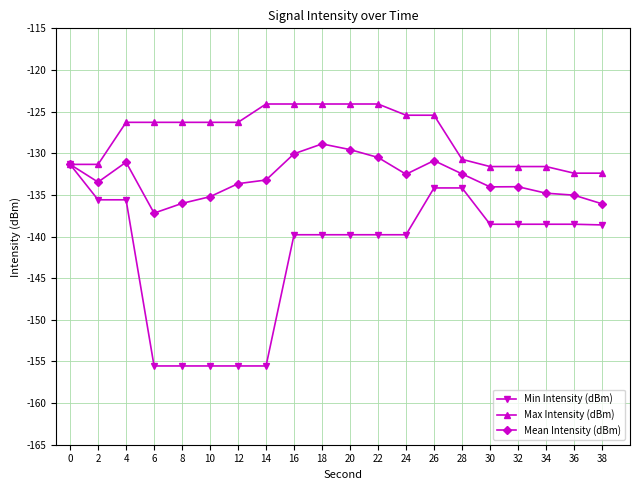

What is the spread (max minus min) of values at 34?

6.9